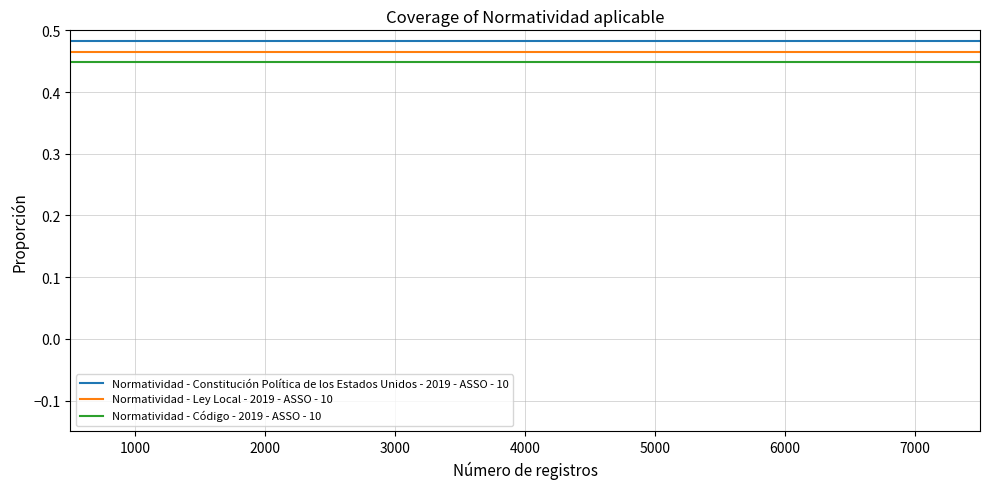

True or false: Normatividad - Ley Local - 2019 - ASSO - 10 and Normatividad - Constitución Política de los Estados Unidos - 2019 - ASSO - 10 intersect in this chart.

False